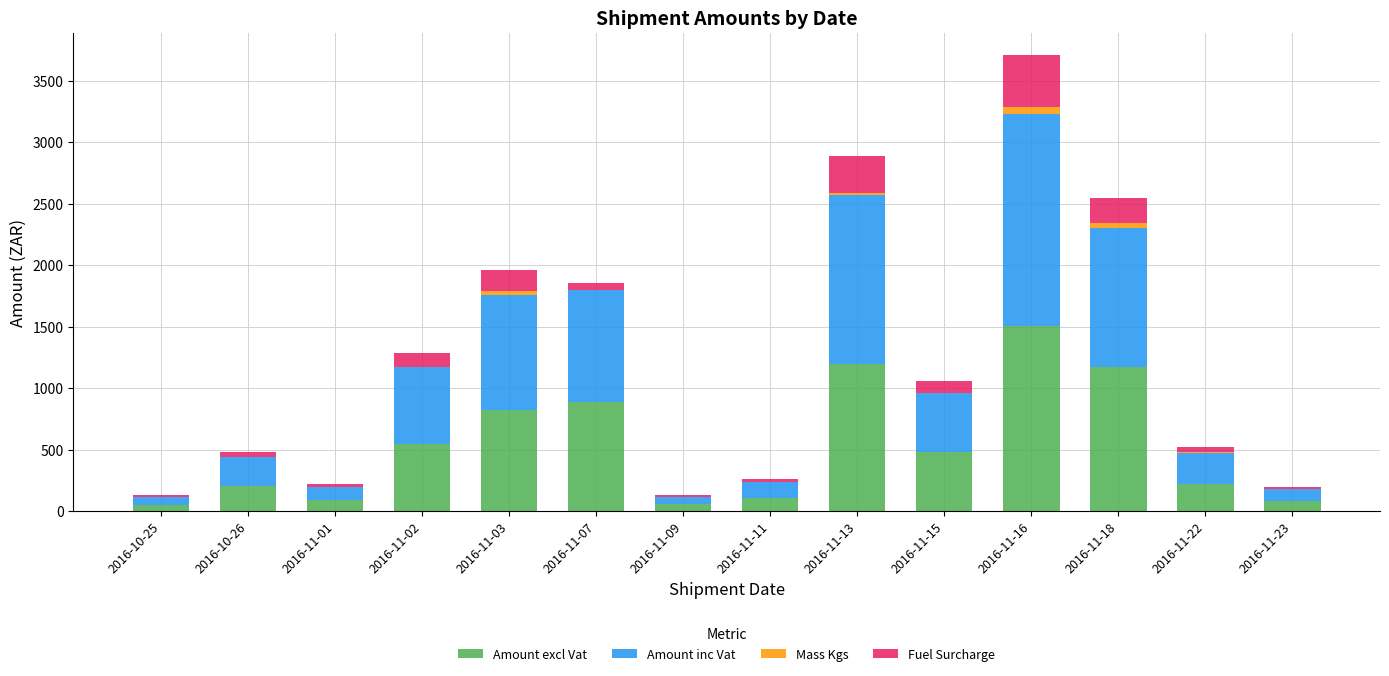

At which category is the sum across all series the highest?

2016-11-16